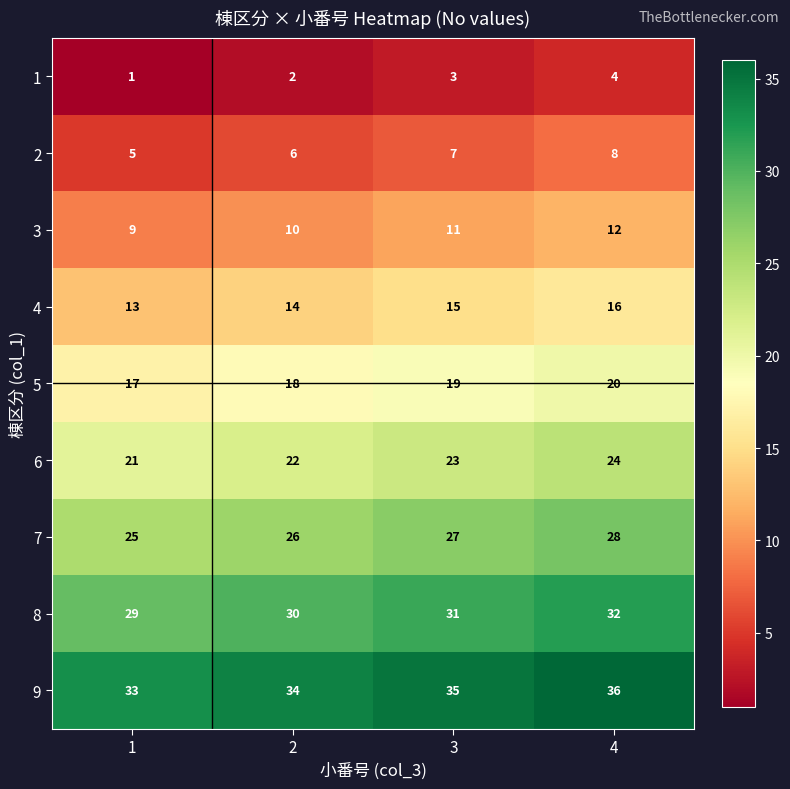

What is the sum of the 8 values at 2 and 4?

62